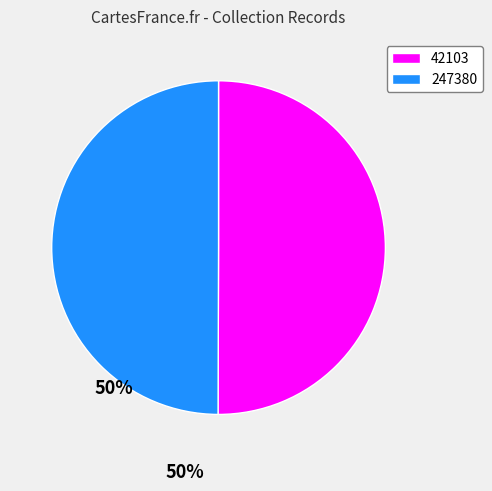

Do 247380 and 42103 together represent more than half of the pie?

Yes